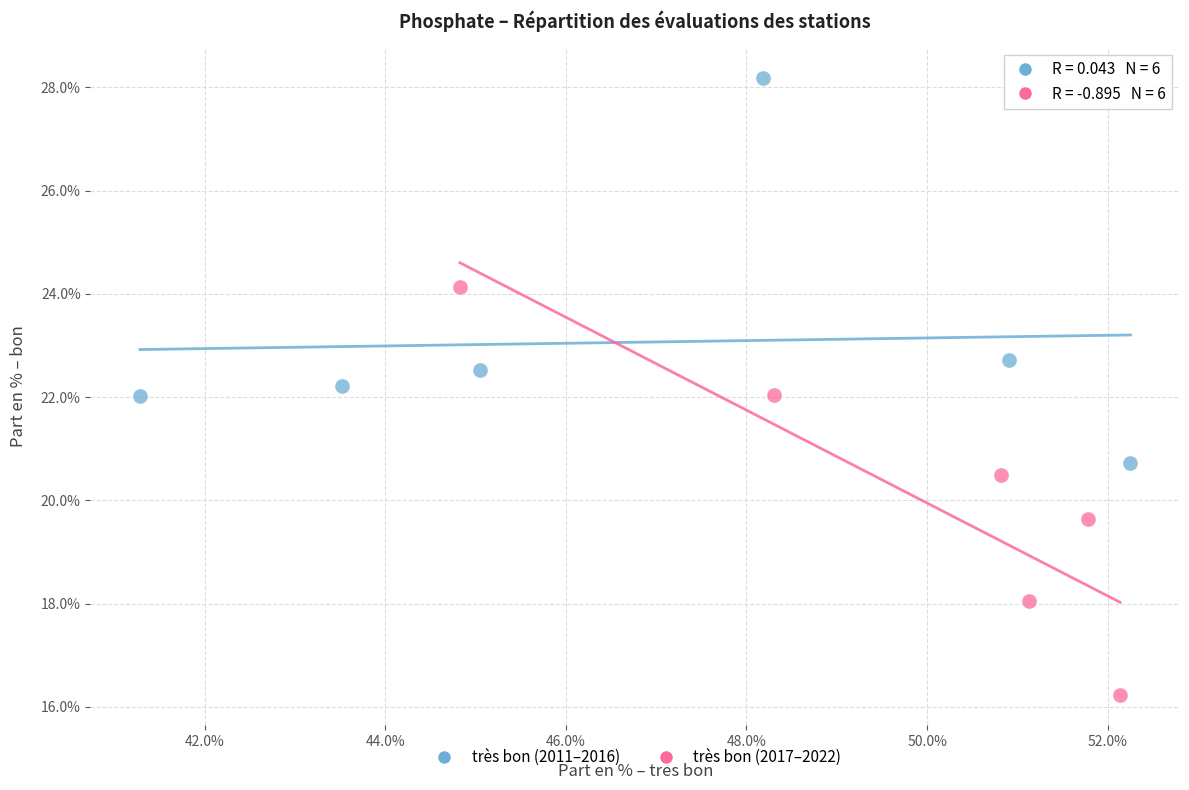

Which series contains the highest Y value?

très bon (2011–2016)